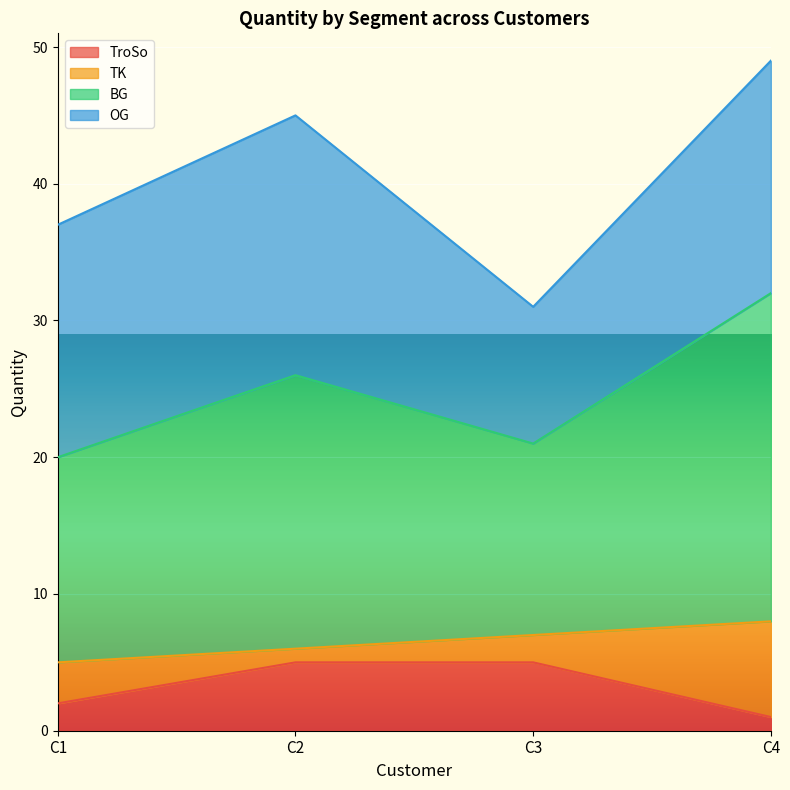

What is the difference between the TroSo values at C2 and C1?

3